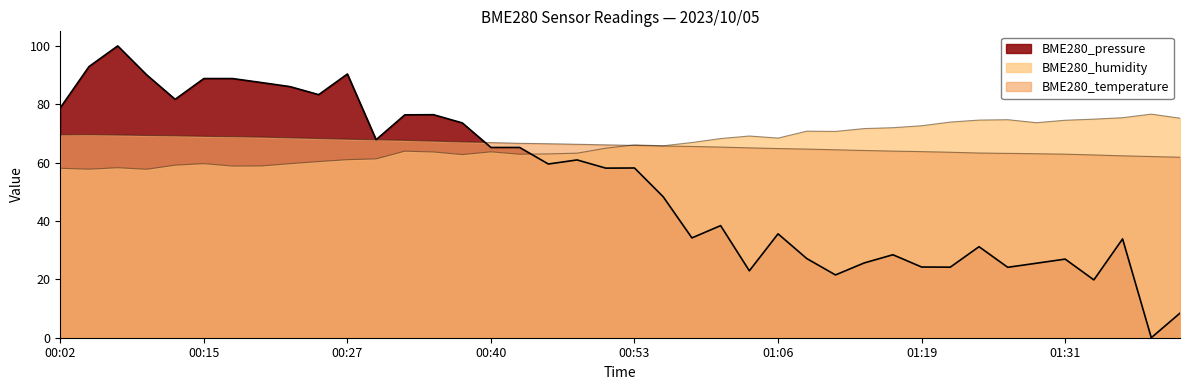

The value of BME280_pressure at 00:22 is 27.5. True or false?

False